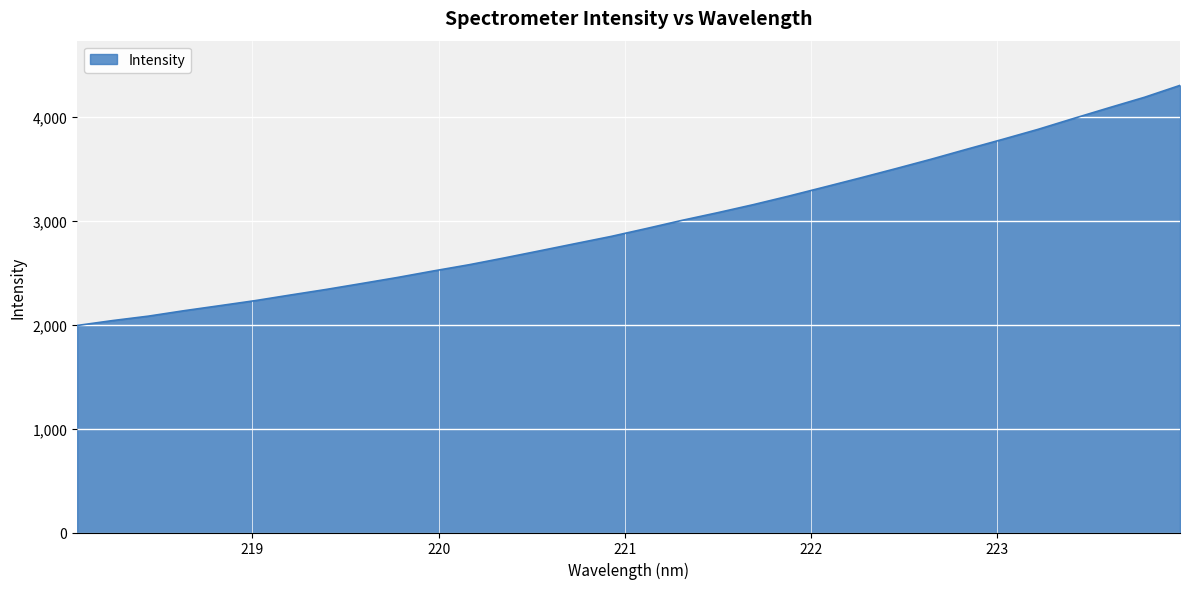

What is the minimum value shown in the chart?

1991.6